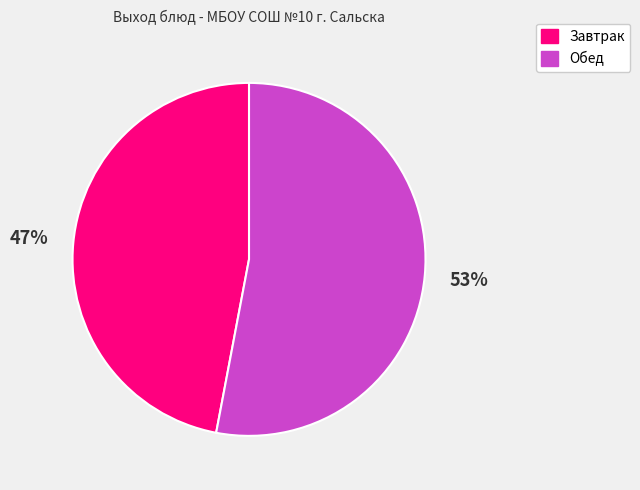

True or false: Обед accounts for 40% of the total.

False